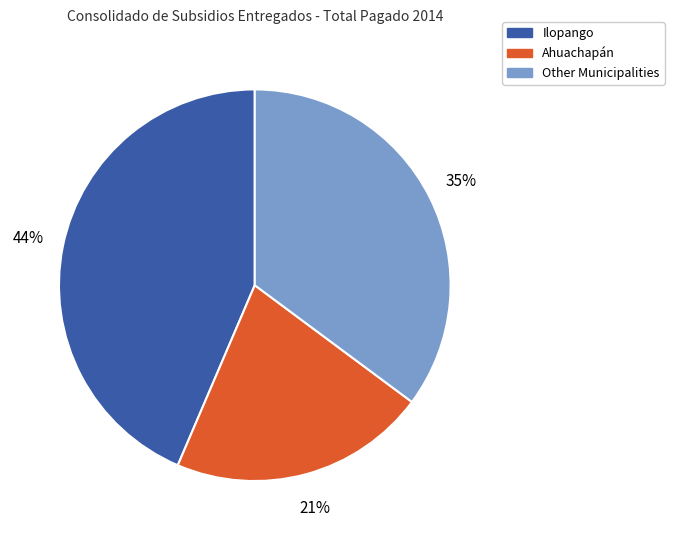

To the nearest percent, what is the average slice percentage?

33%